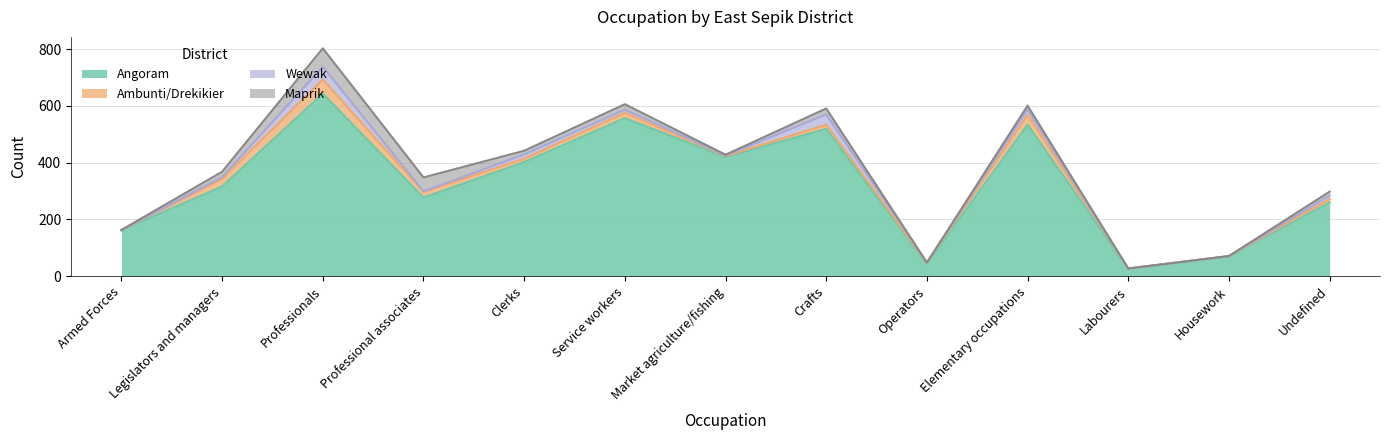

What is the total value across all series at Crafts?

591